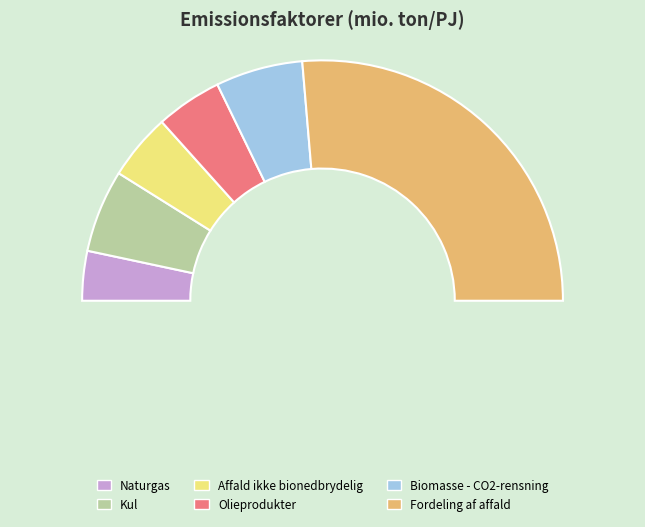

To the nearest percent, what is the difference between the Kul and Olieprodukter slice percentages?

2%